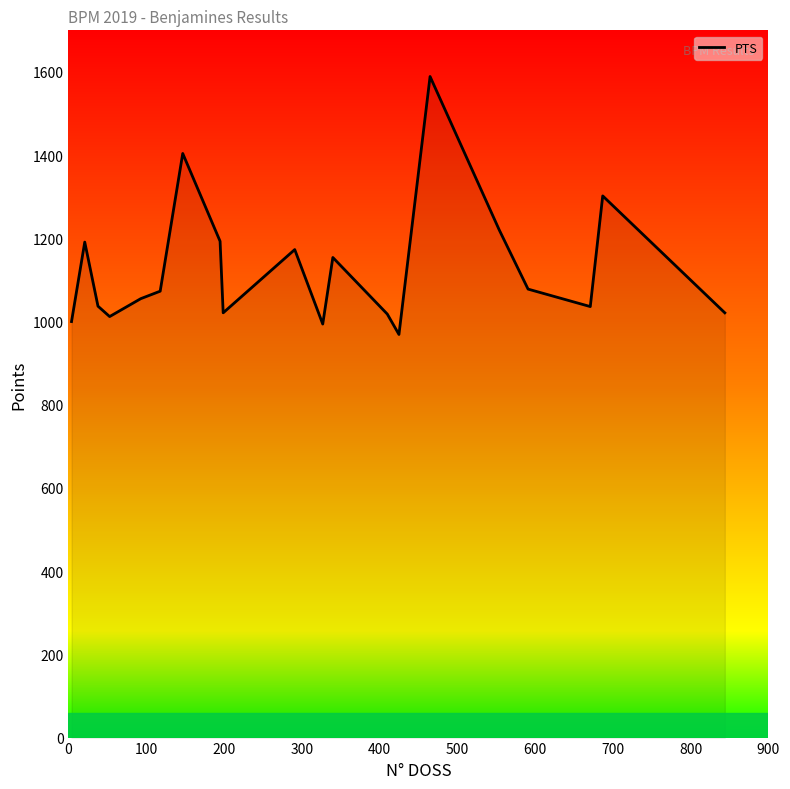

What is the smallest value displayed?

969